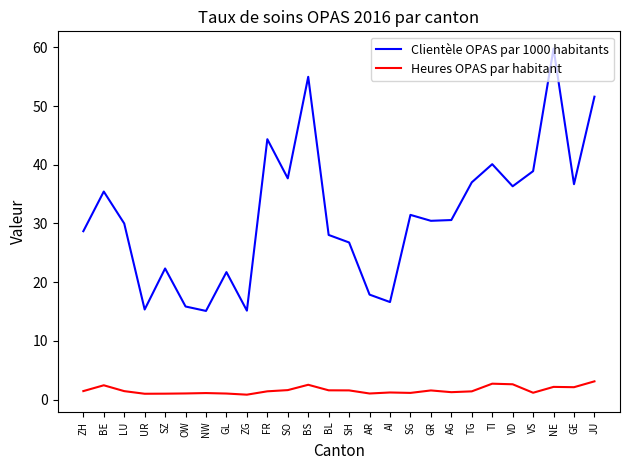

True or false: Clientèle OPAS par 1000 habitants and Heures OPAS par habitant cross at least once.

False